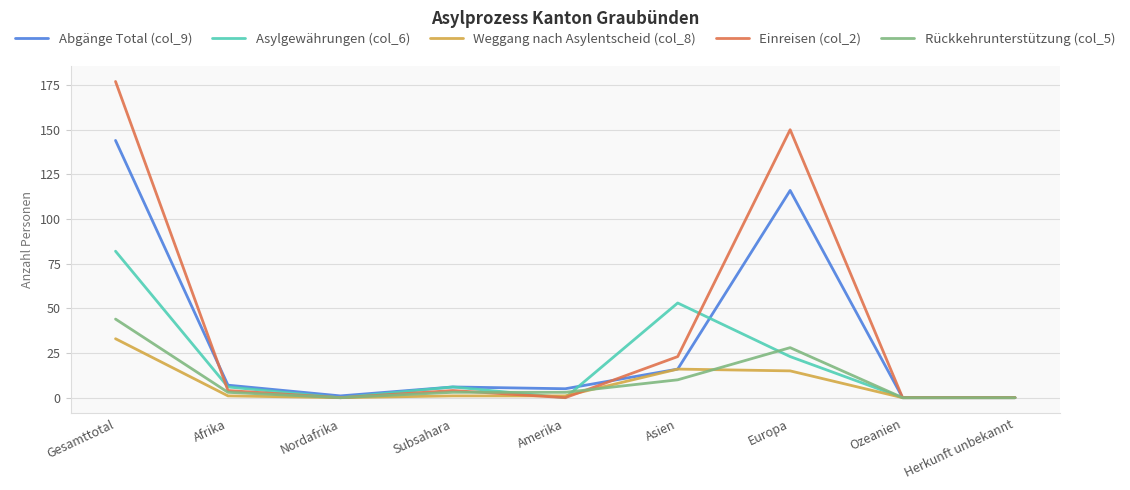

Is it true that Einreisen (col_2) equals 0 at Nordafrika?

True